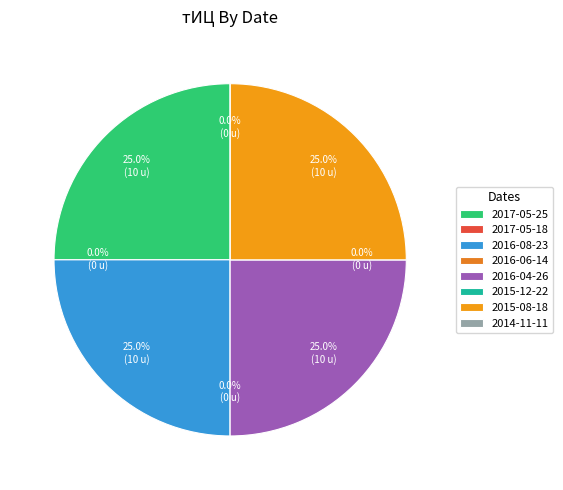

Which slice is the largest?

2017-05-25